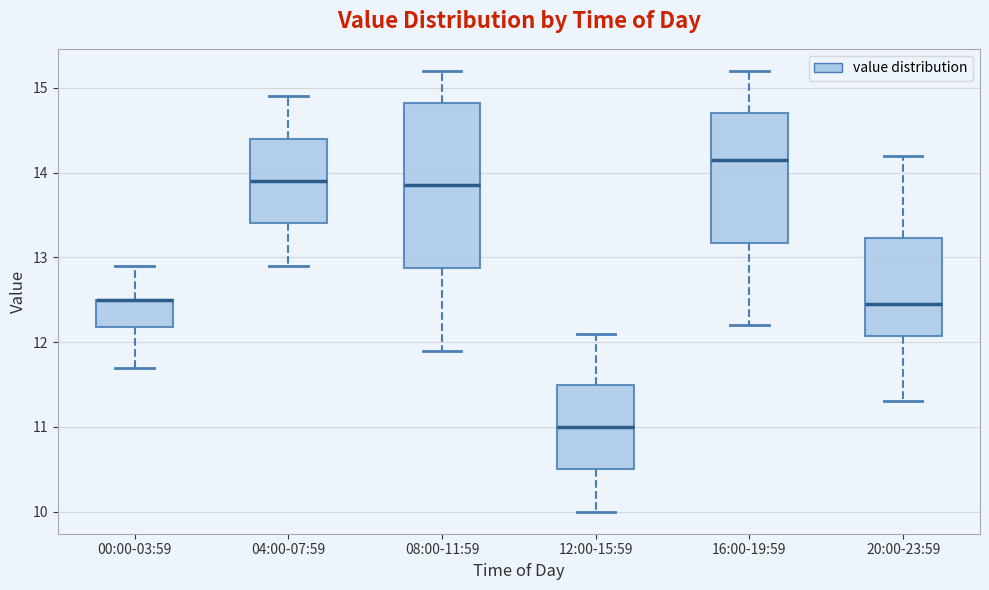

Where is the upper edge of the box for 20:00-23:59 on the y-axis? The values are not printed on the chart, so give them approximately, as read against the axis.

13.2